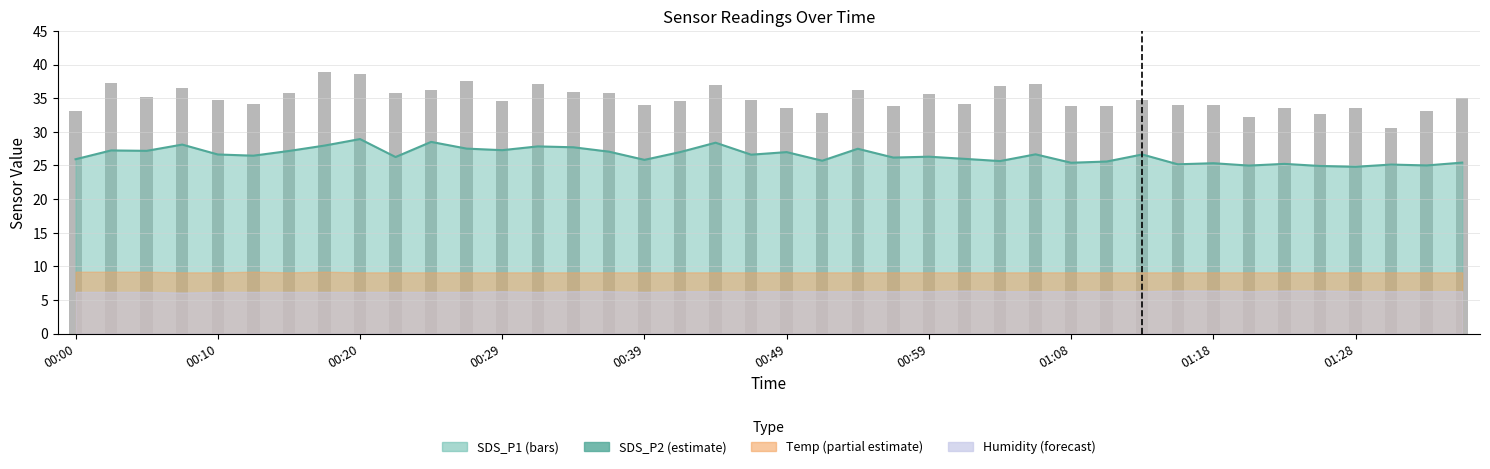

The value of SDS_P1 at 22 is 36.3. True or false?

True